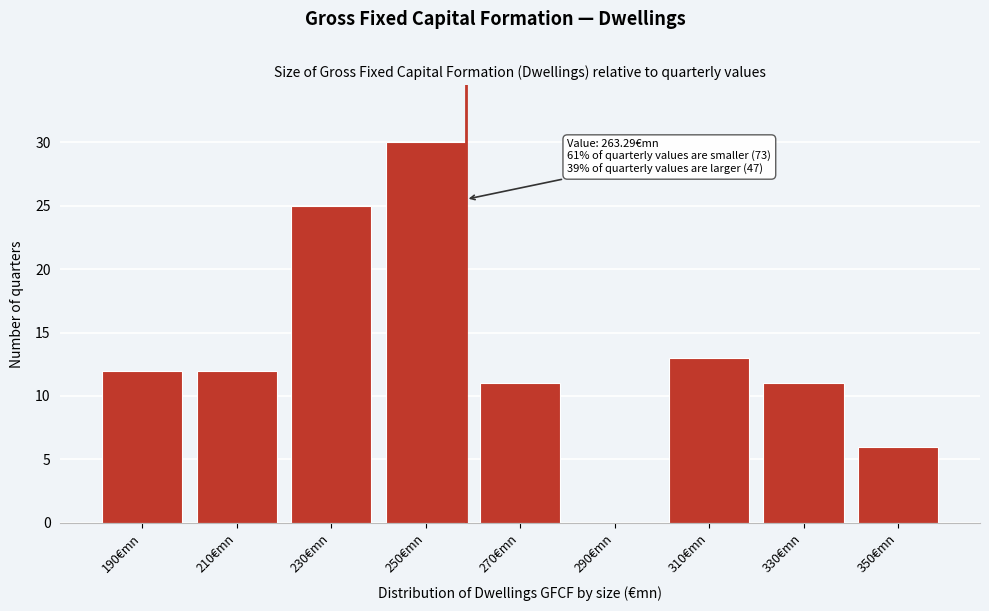

Reading right to left, list all the values displayed in this chart.

350€mn=6	330€mn=11	310€mn=13	290€mn=0	270€mn=11	250€mn=30	230€mn=25	210€mn=12	190€mn=12